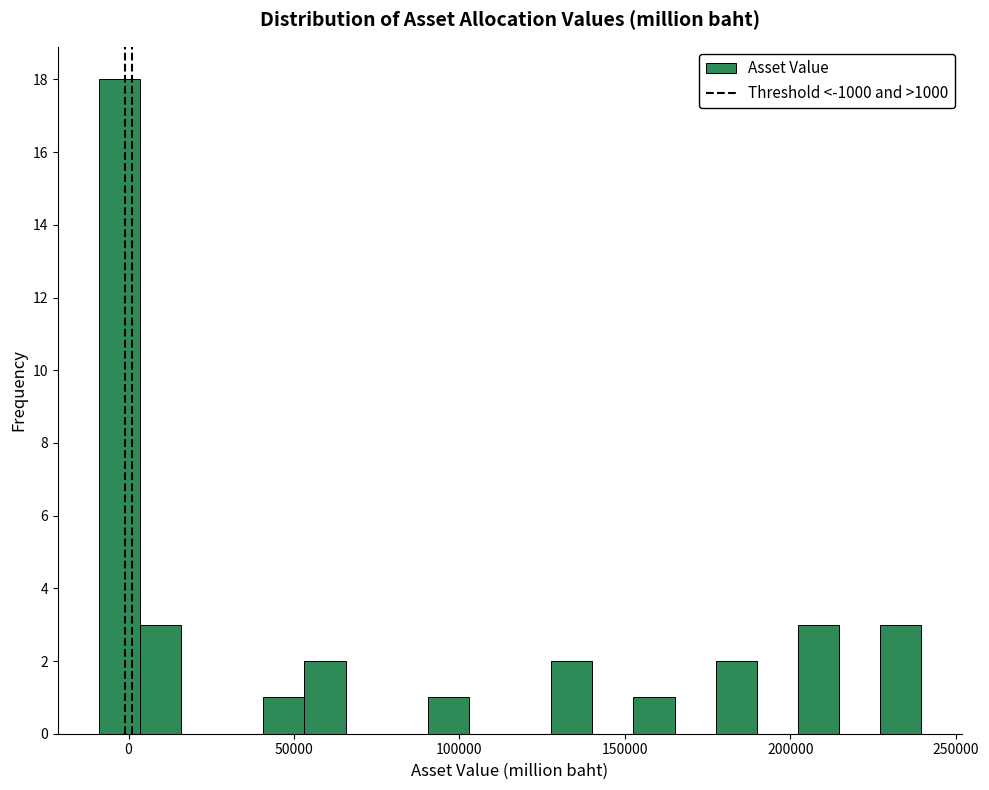

Read against the x-axis, roughly where is the centre of the tallest bar?

-5000